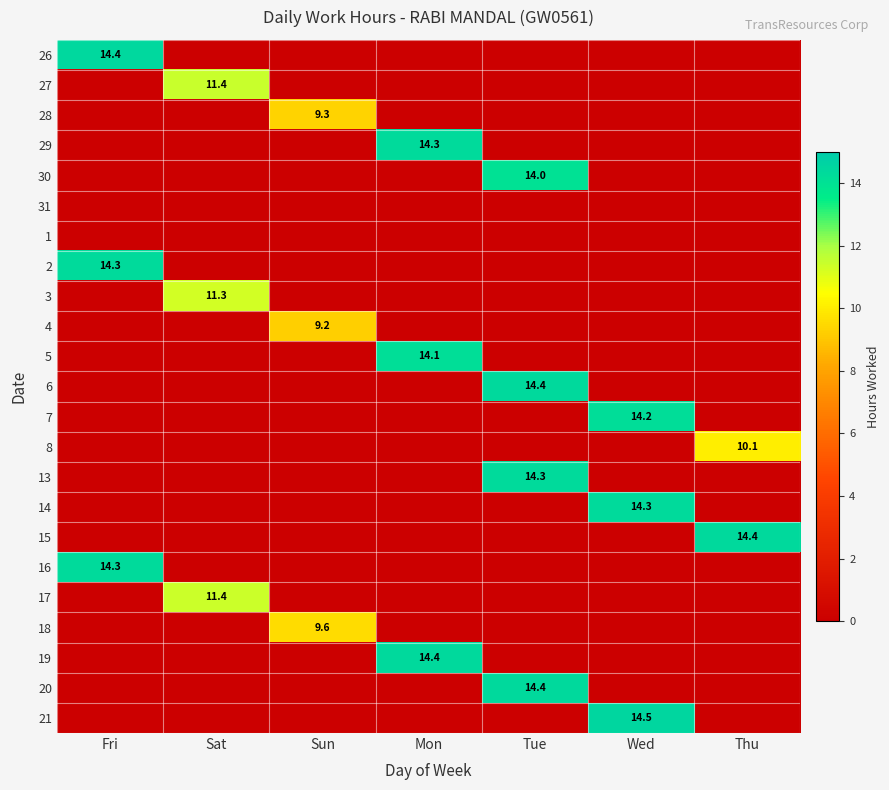

Which category has the highest value across all series?

Wed